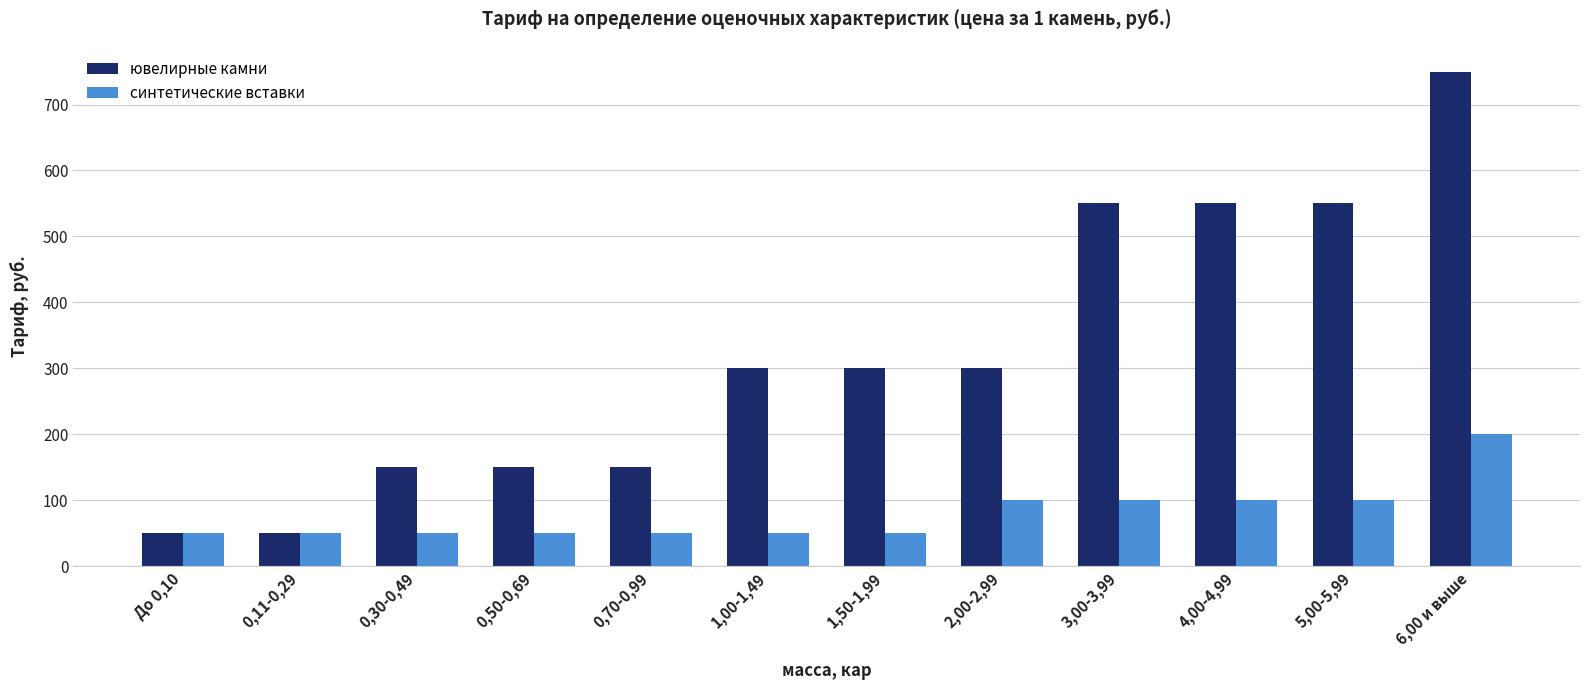

Which series has the largest total across all categories?

ювелирные камни